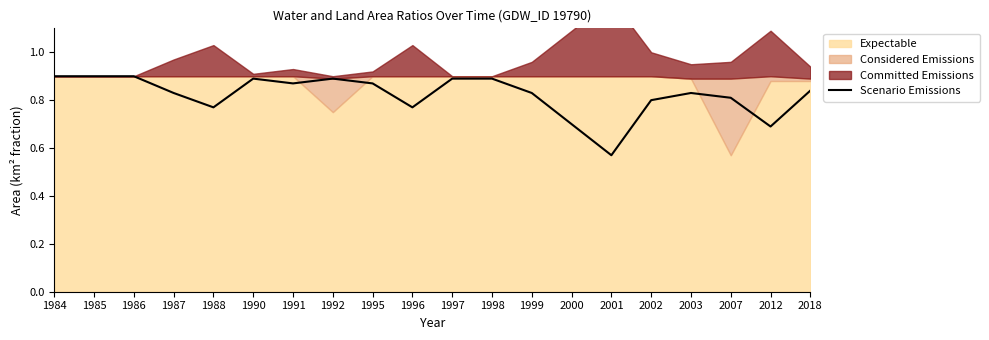

True or false: the data has more than 1 interior local peaks.

True